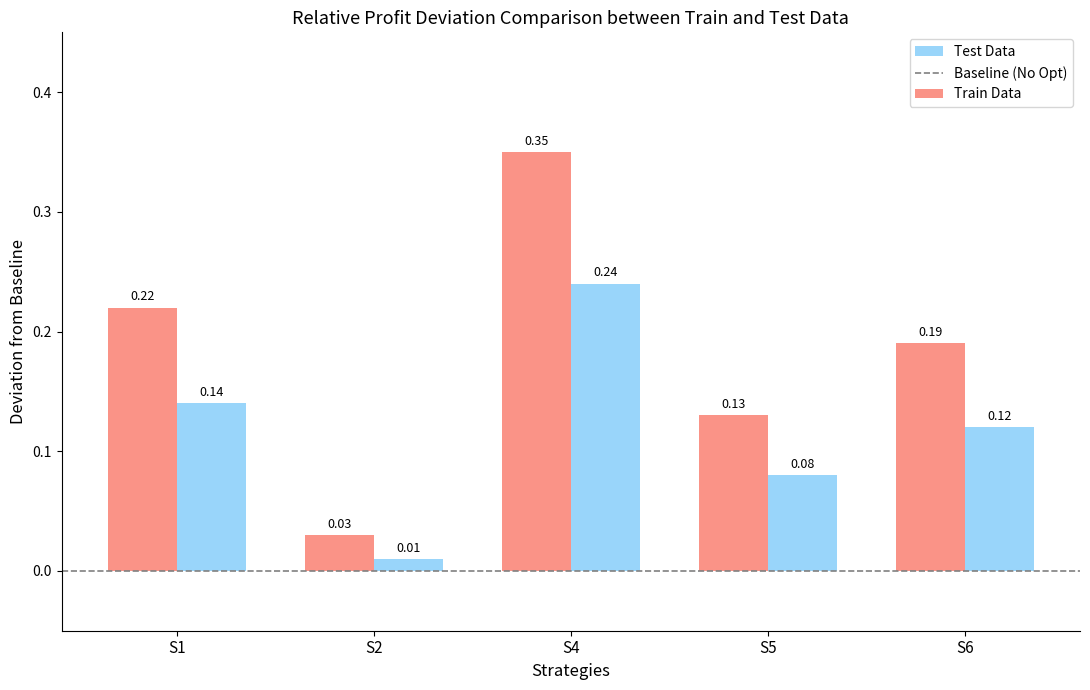

Which series has the widest spread of values?

Train Data